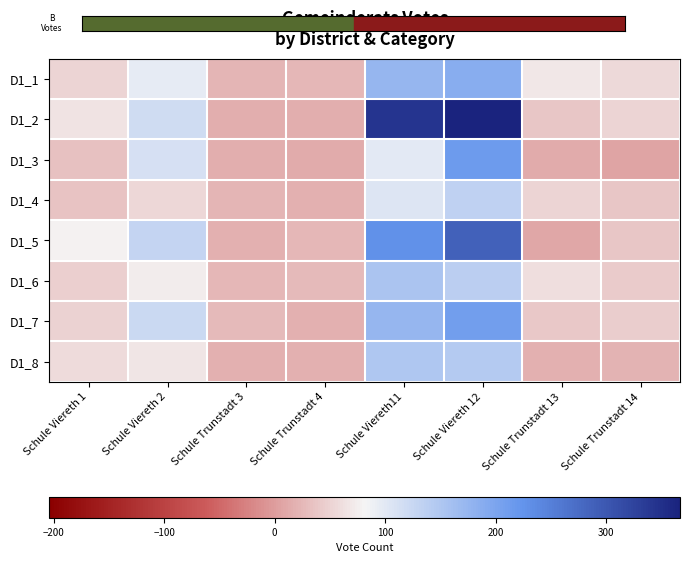

How many data points does each series have?

8